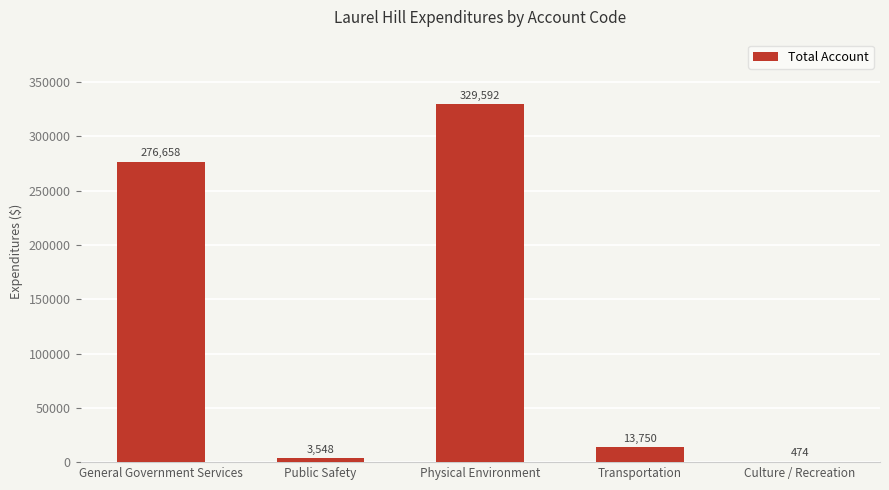

What is the greatest value displayed?

329592